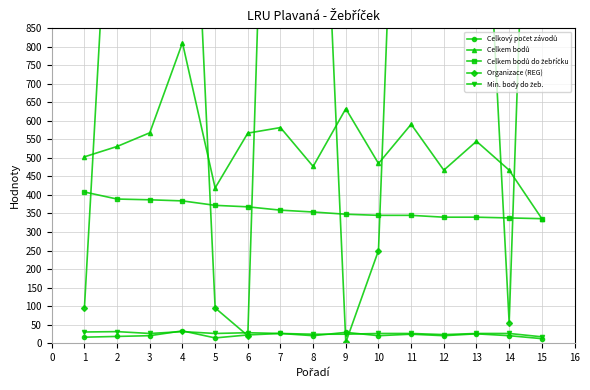

At which category does Celkový počet závodů reach its first local peak?

4